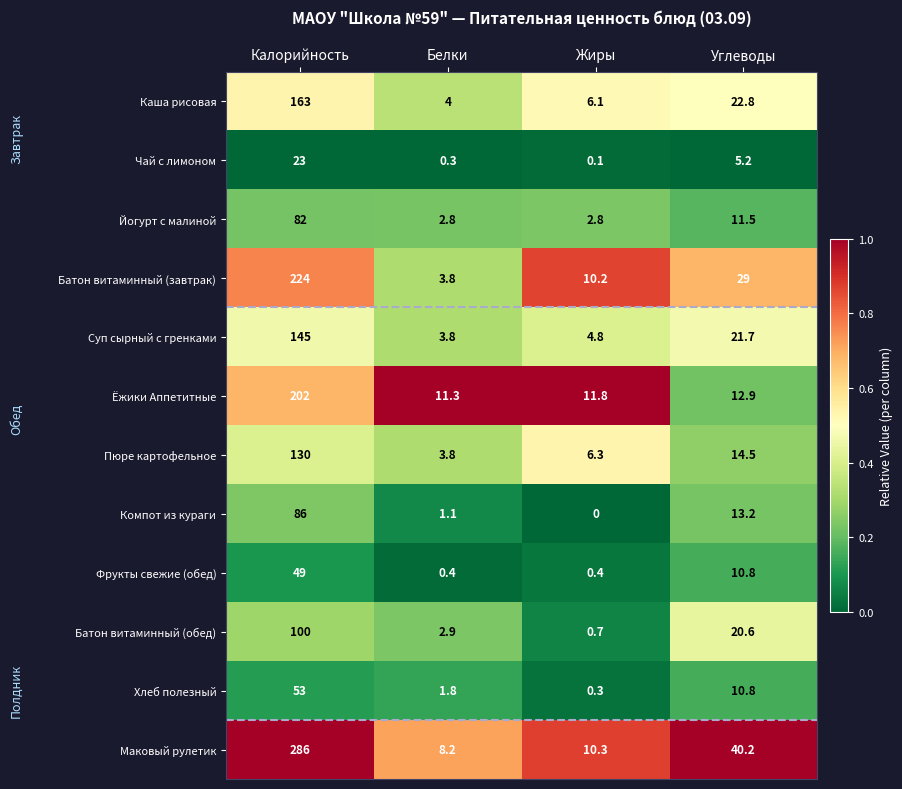

What is the greatest value displayed?

286.0